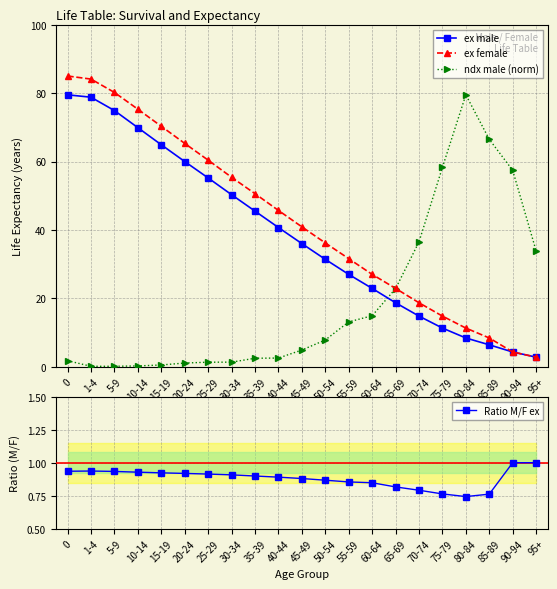

How many data points in ndx male (norm) are less than 4?

10